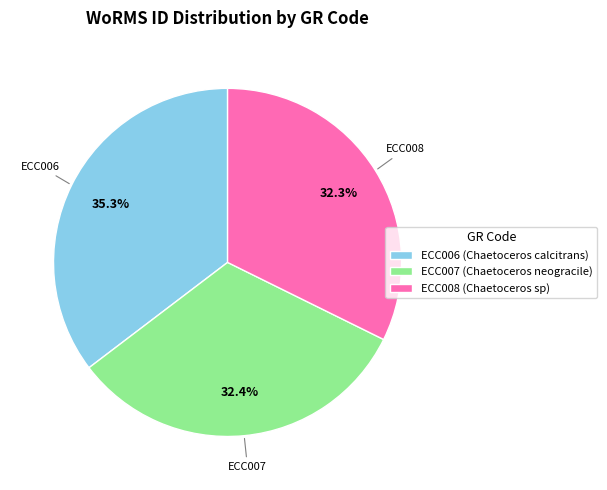

To the nearest percent, what is the difference between the largest and smallest slice percentages?

3%